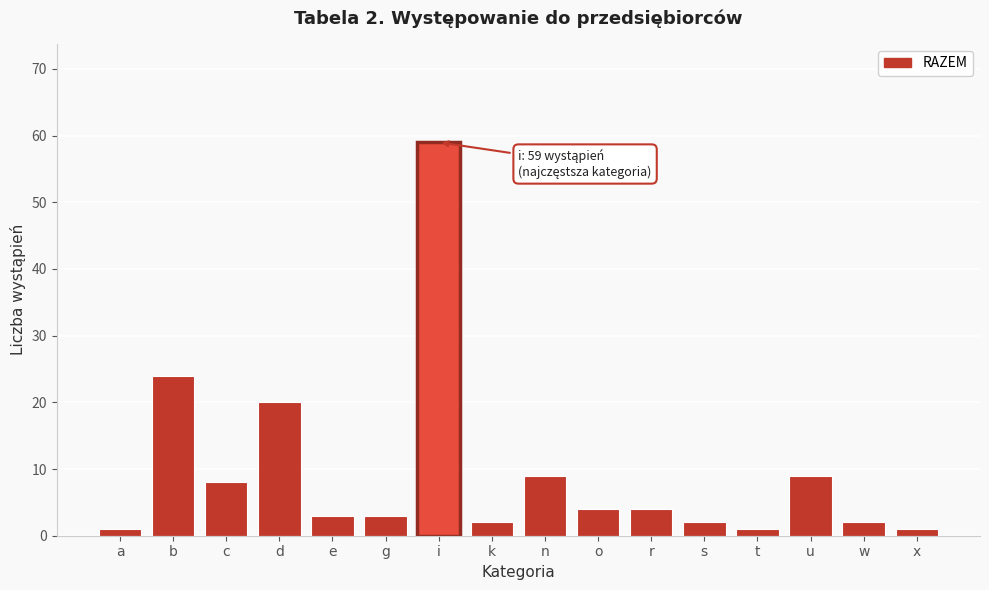

At which label is the value closest to 30?

b